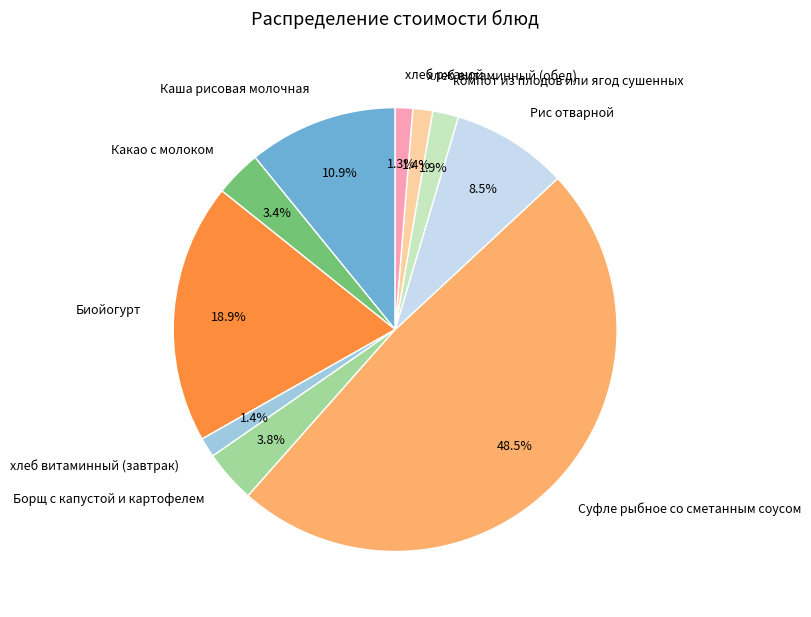

Between хлеб витаминный (завтрак) and Каша рисовая молочная, which is larger?

Каша рисовая молочная